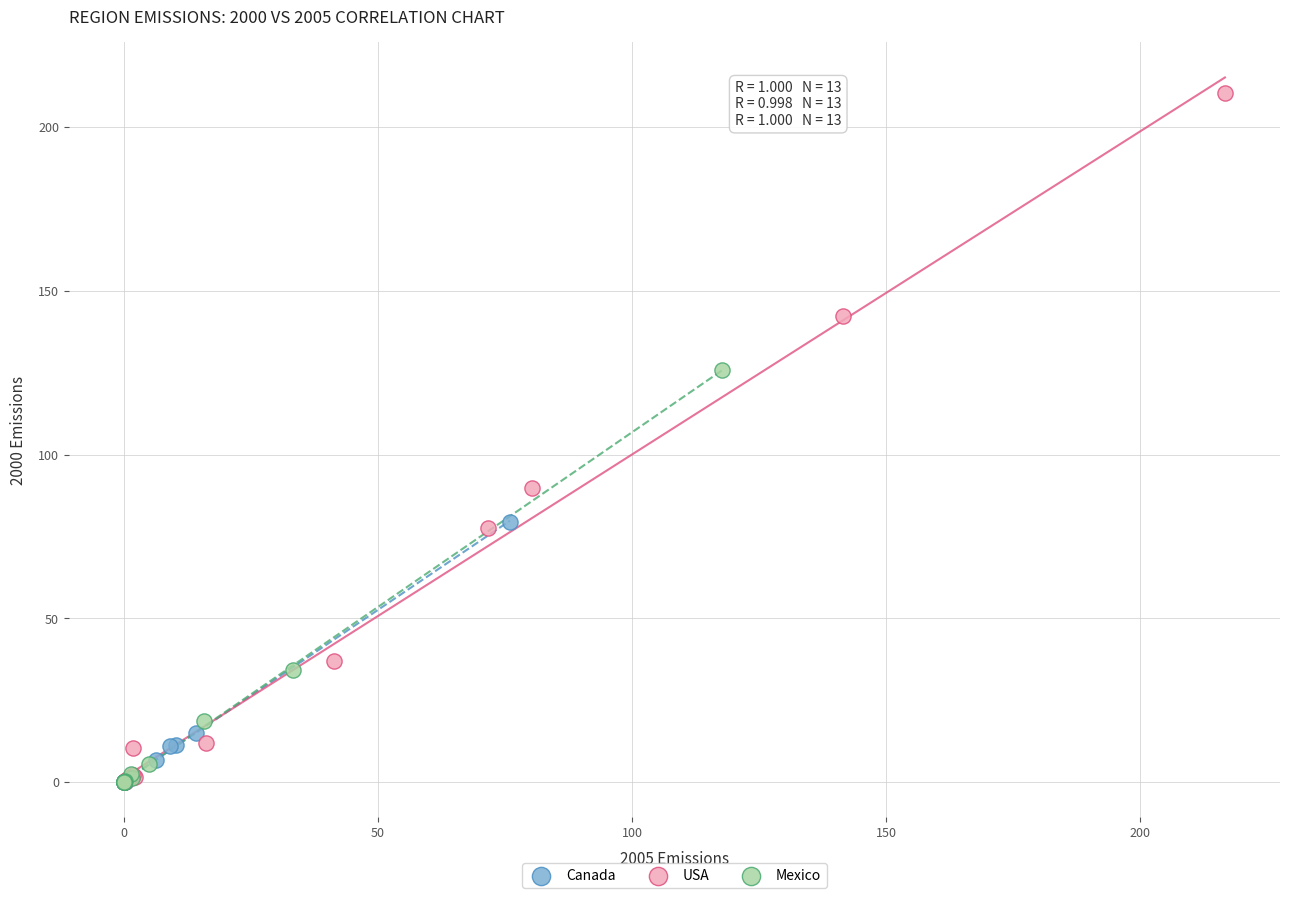

Which series reaches the maximum Y coordinate?

USA